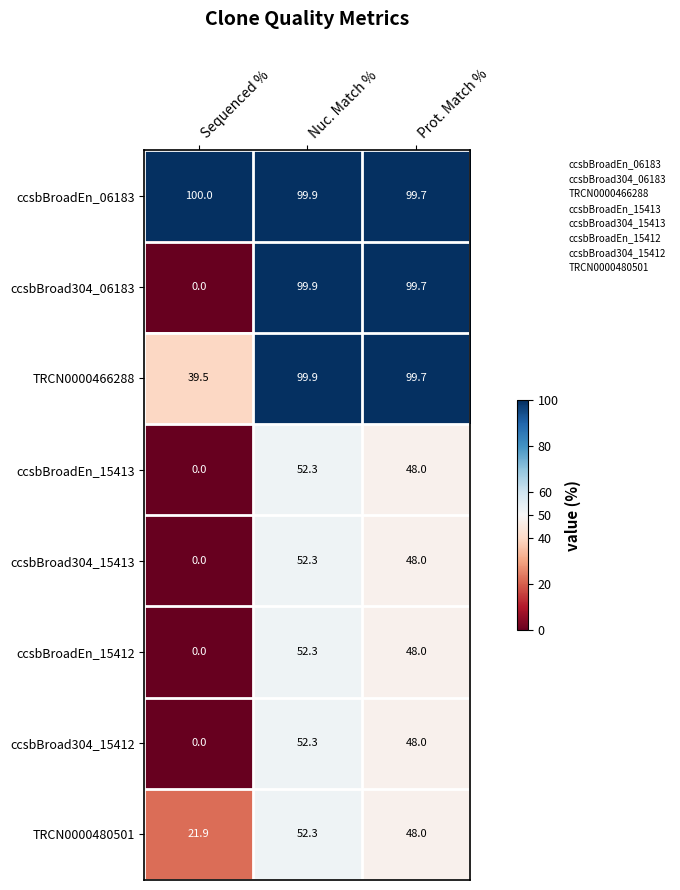

True or false: ccsbBroadEn_15412 has a value of 48.0 at Prot. Match %.

True